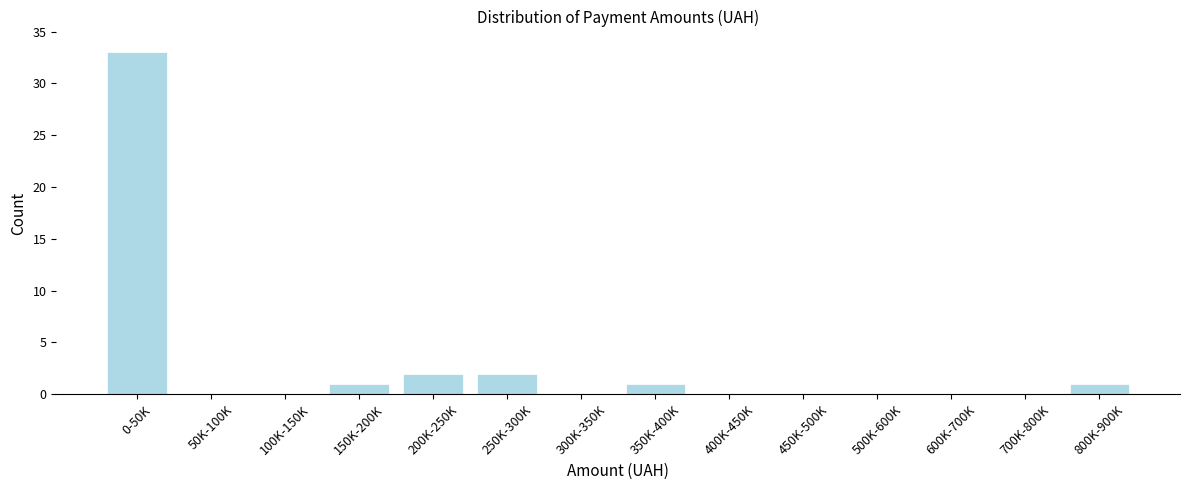

Reading right to left, list all the values displayed in this chart.

800K-900K=1	700K-800K=0	600K-700K=0	500K-600K=0	450K-500K=0	400K-450K=0	350K-400K=1	300K-350K=0	250K-300K=2	200K-250K=2	150K-200K=1	100K-150K=0	50K-100K=0	0-50K=33